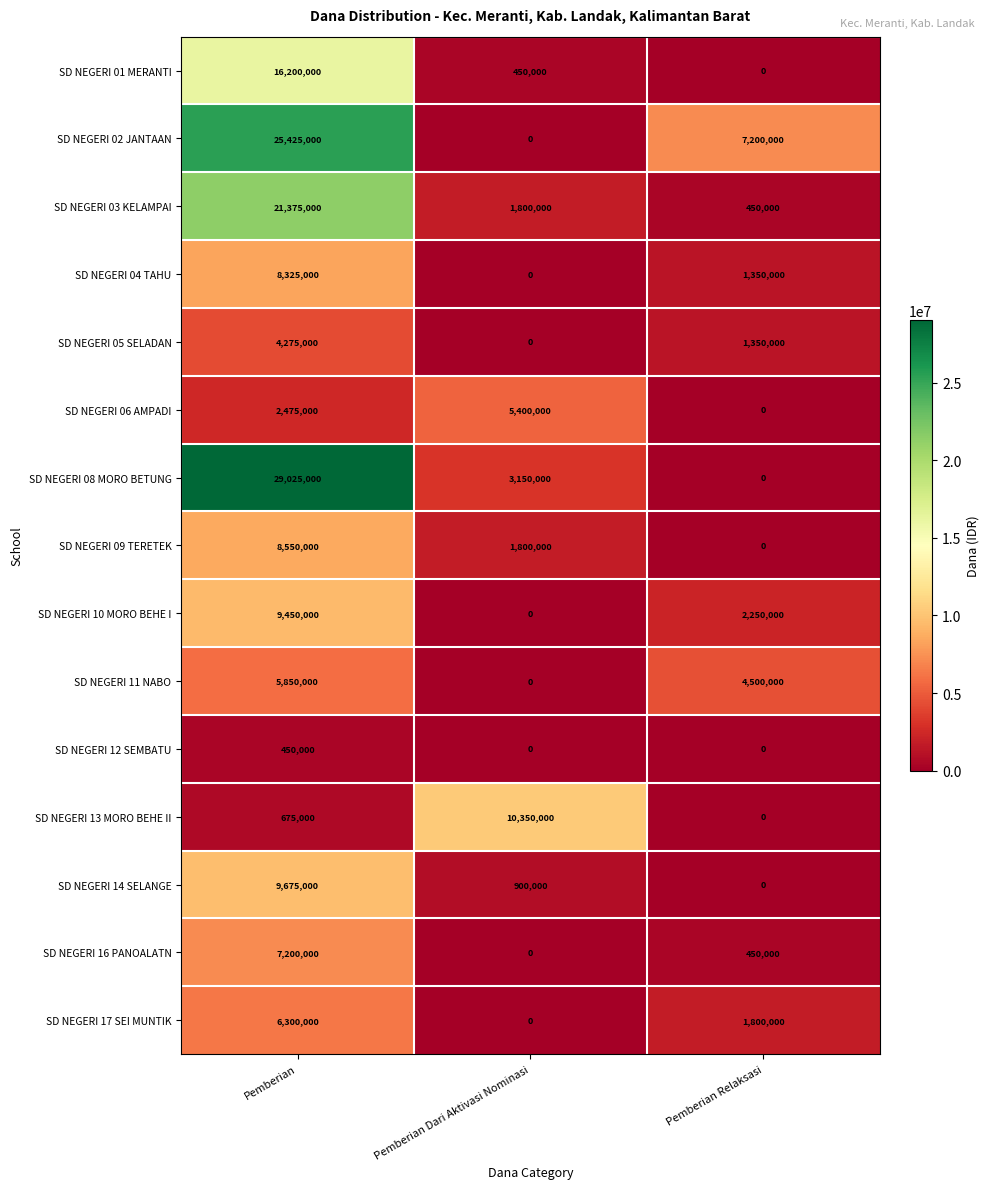

Is it true that SD NEGERI 08 MORO BETUNG equals 1640828 at Pemberian Dari Aktivasi Nominasi?

False